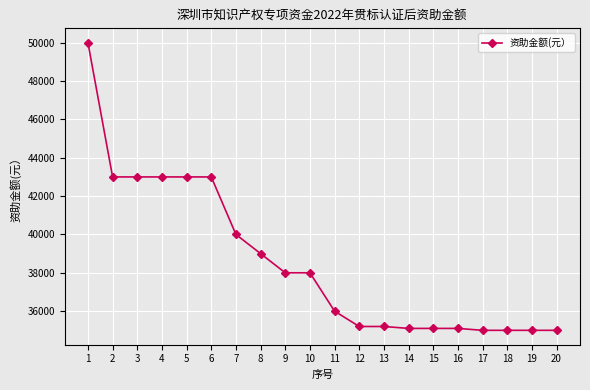

Approximately how many times larger is the value at 15 compared to 20?

1.0